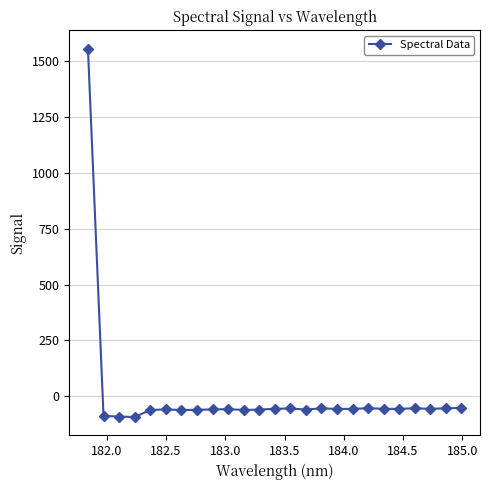

What is the value of the 5th point from the left?

-61.4